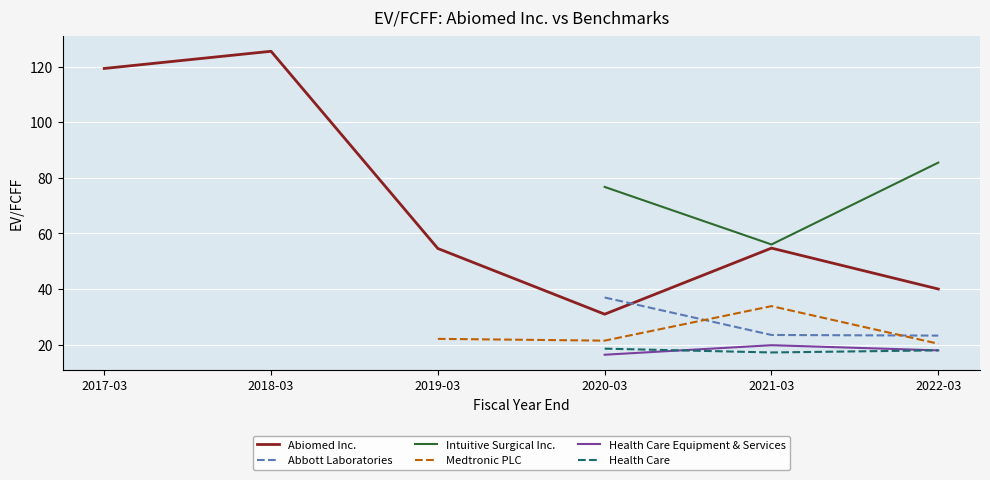

What is the difference between the Abiomed Inc. values at 2021-03 and 2017-03?

64.6